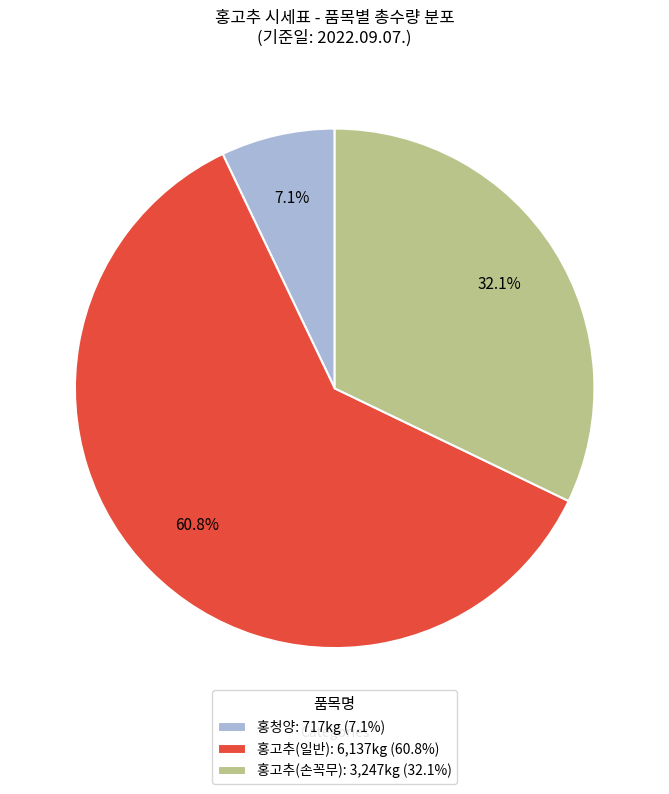

Is 홍고추(일반) the majority of the pie?

Yes